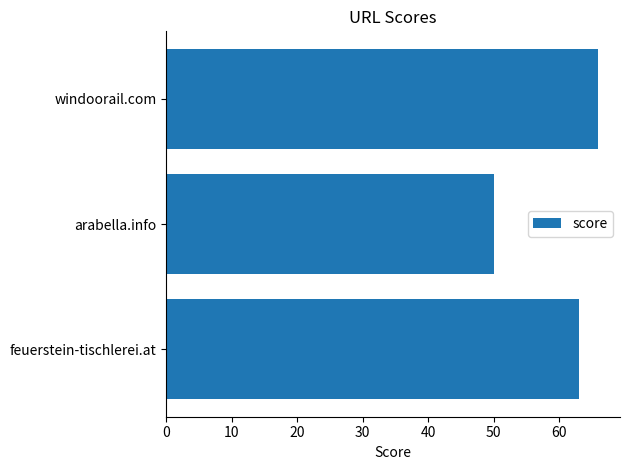

Read the value at windoorail.com.

66